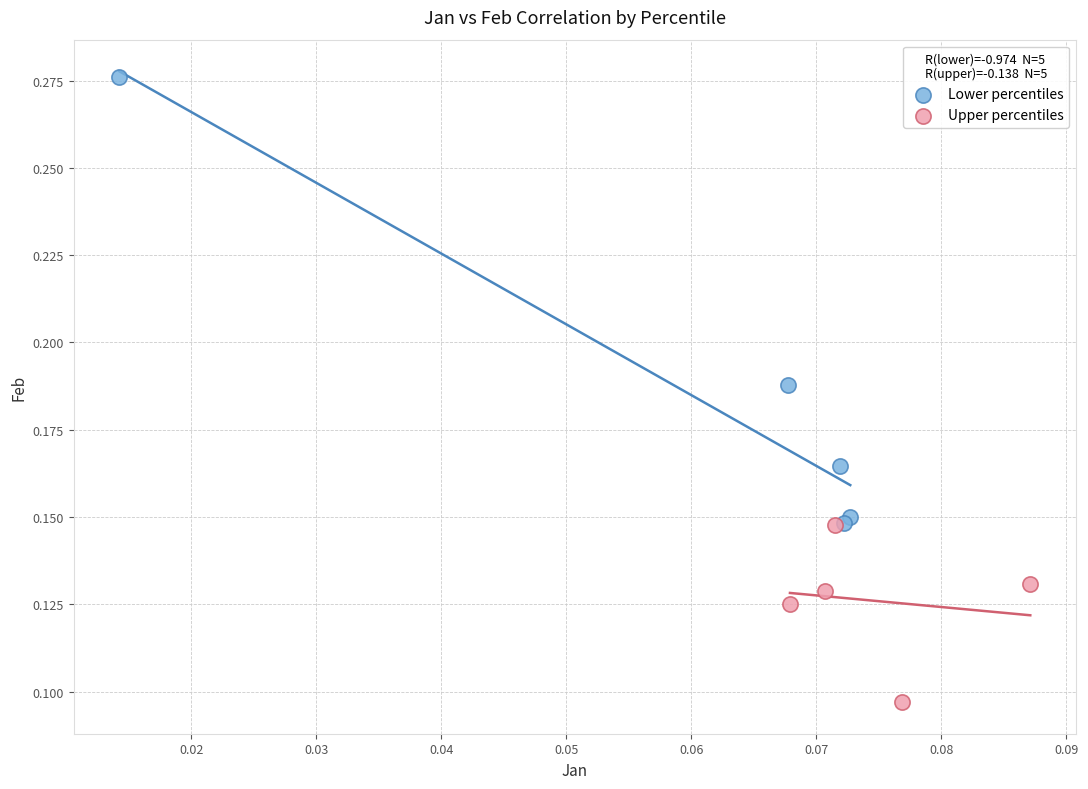

Which series reaches the maximum Y coordinate?

Lower percentiles